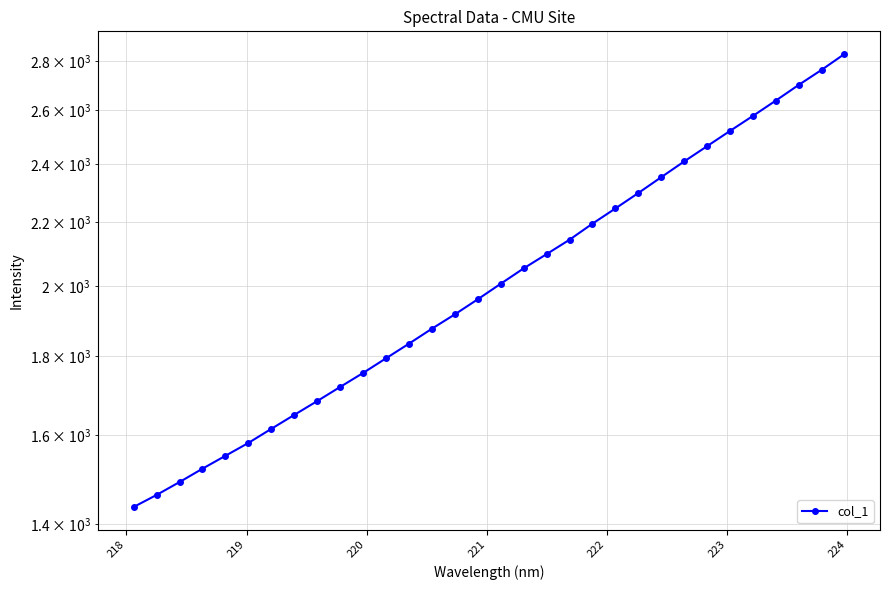

What is the value of the 27th point from the left?

2521.3